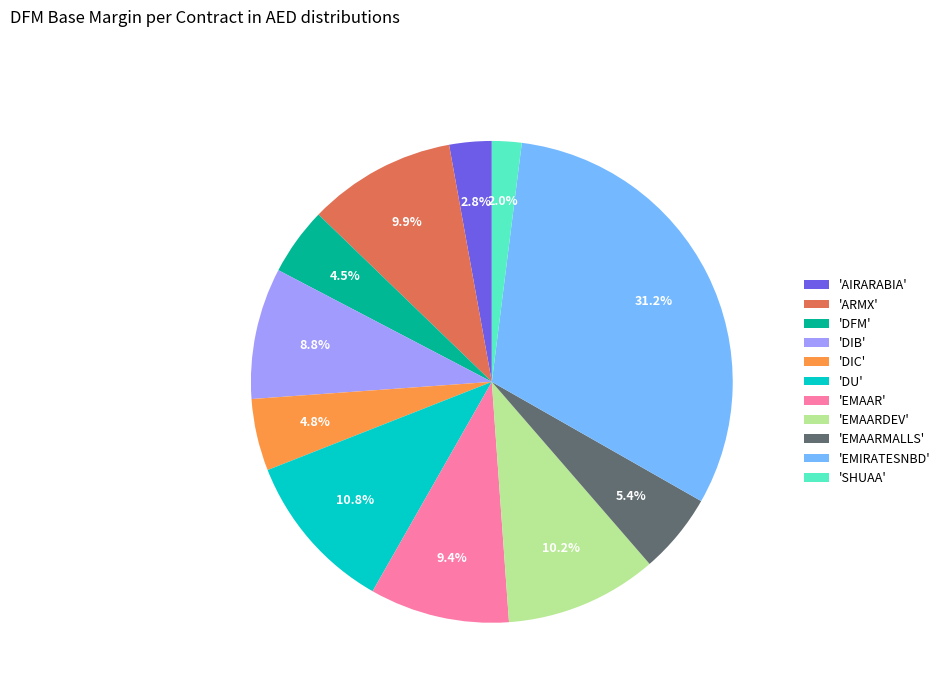

Does 'EMAAR' account for over 50% of the chart?

No